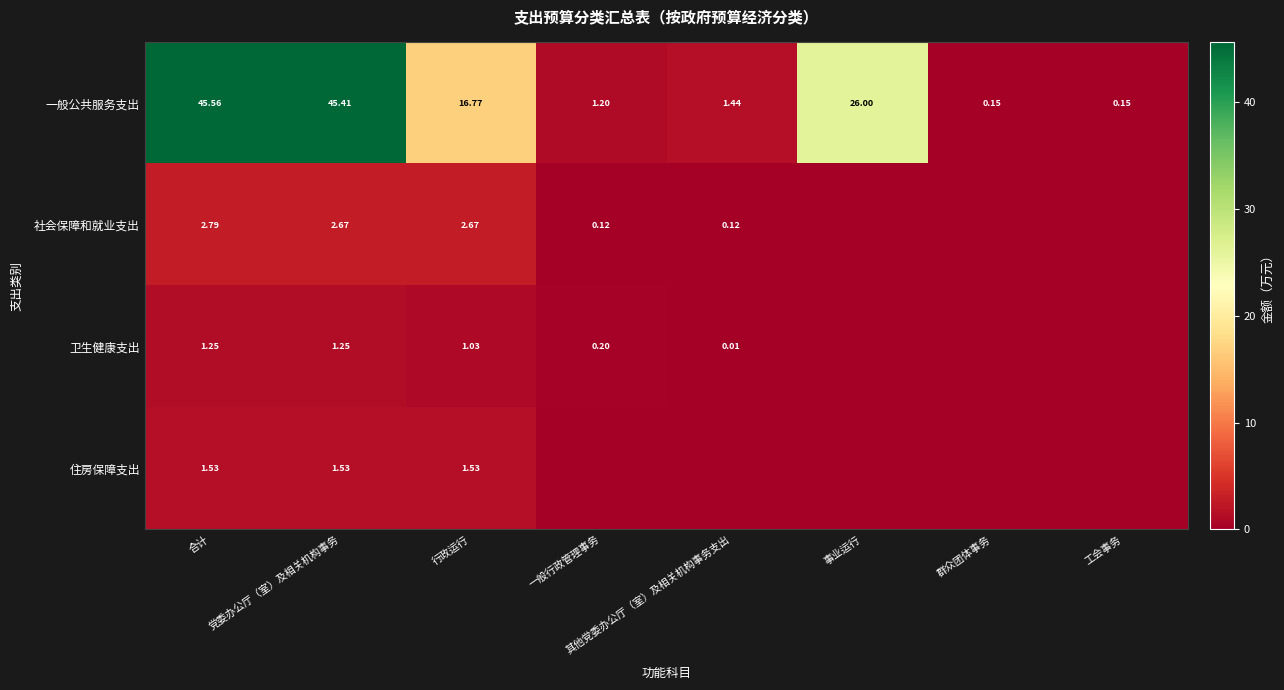

What is the spread (max minus min) of values at 工会事务?

0.1